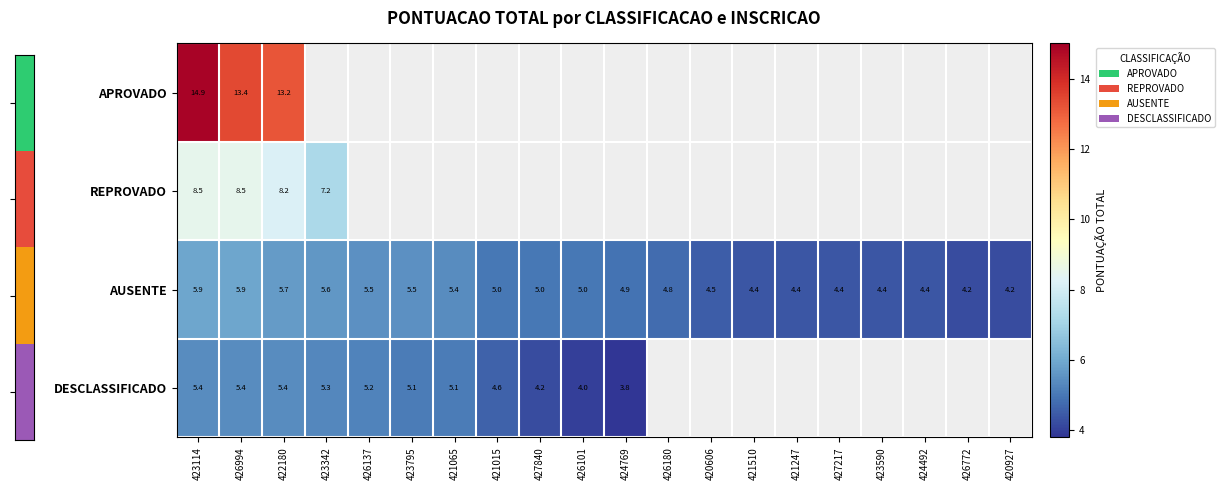

At which label does AUSENTE first exceed 5?

423114